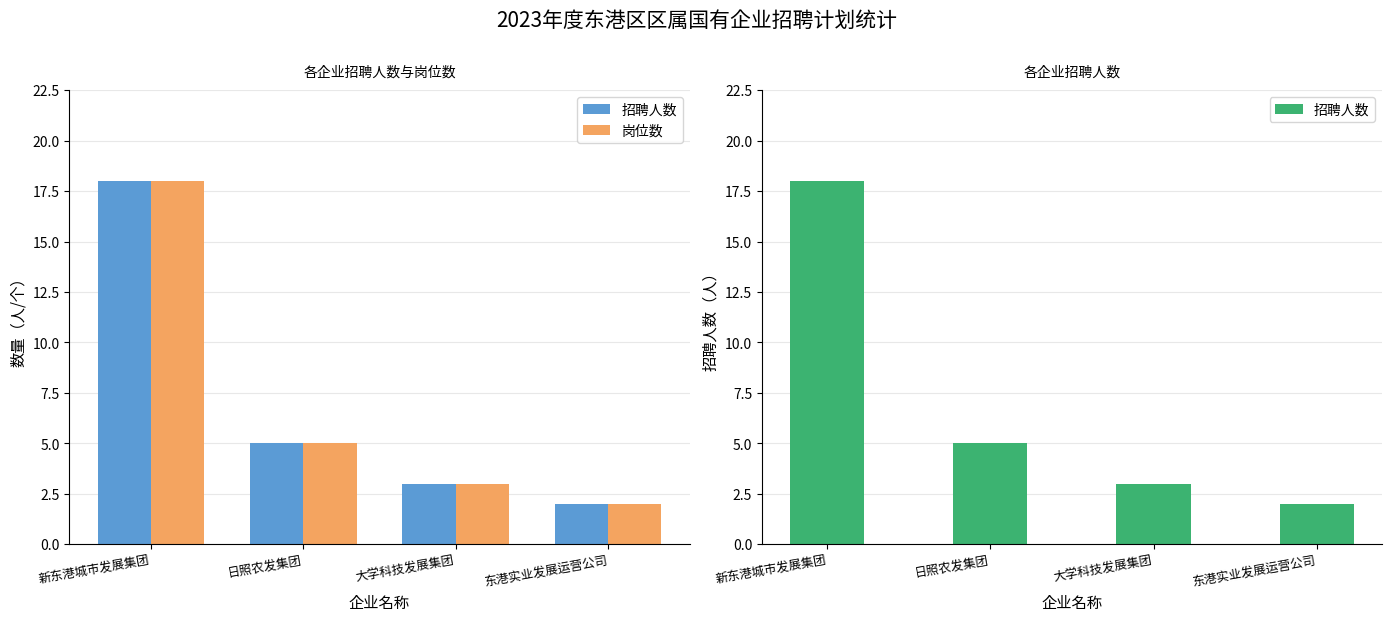

Reading left to right, what are all the values shown in this chart?

招聘人数: 新东港城市发展集团=18	日照农发集团=5	大学科技发展集团=3	东港实业发展运营公司=2
岗位数: 新东港城市发展集团=18	日照农发集团=5	大学科技发展集团=3	东港实业发展运营公司=2